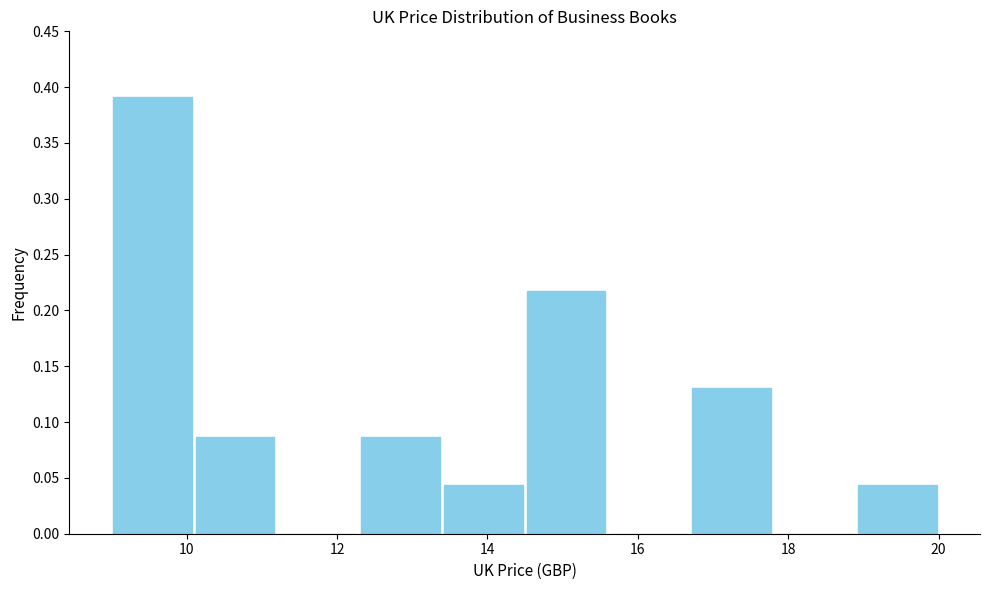

Which range on the x-axis has the tallest bar?

9.0 to 10.0